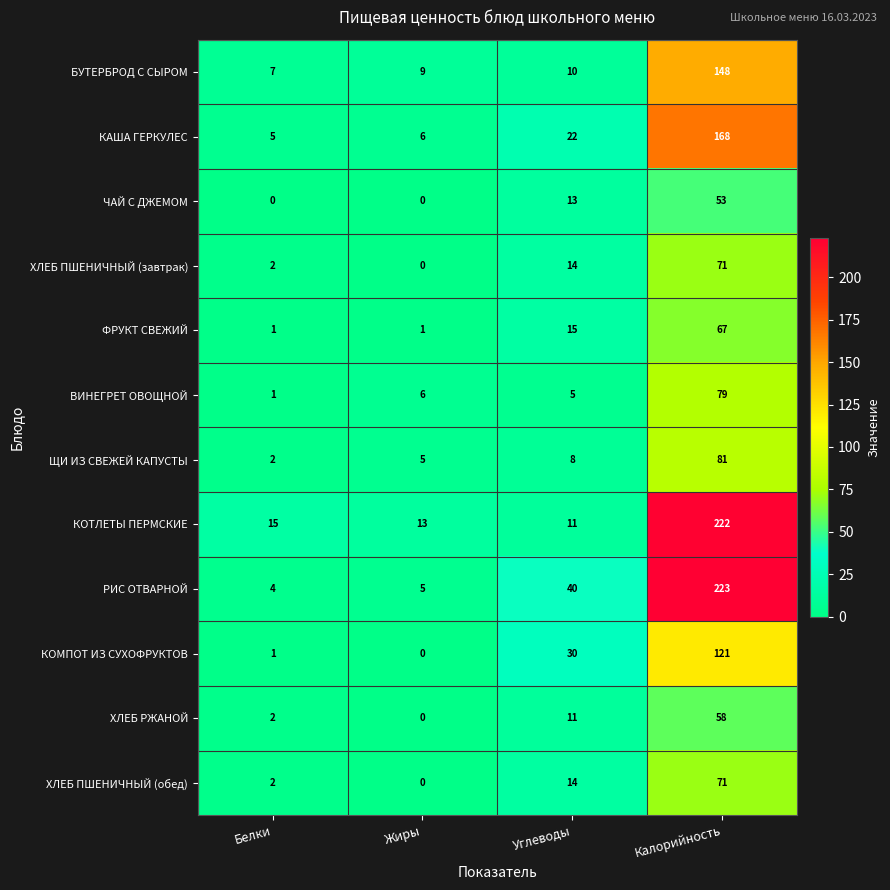

Where is КОМПОТ ИЗ СУХОФРУКТОВ nearest to the value 60?

Углеводы